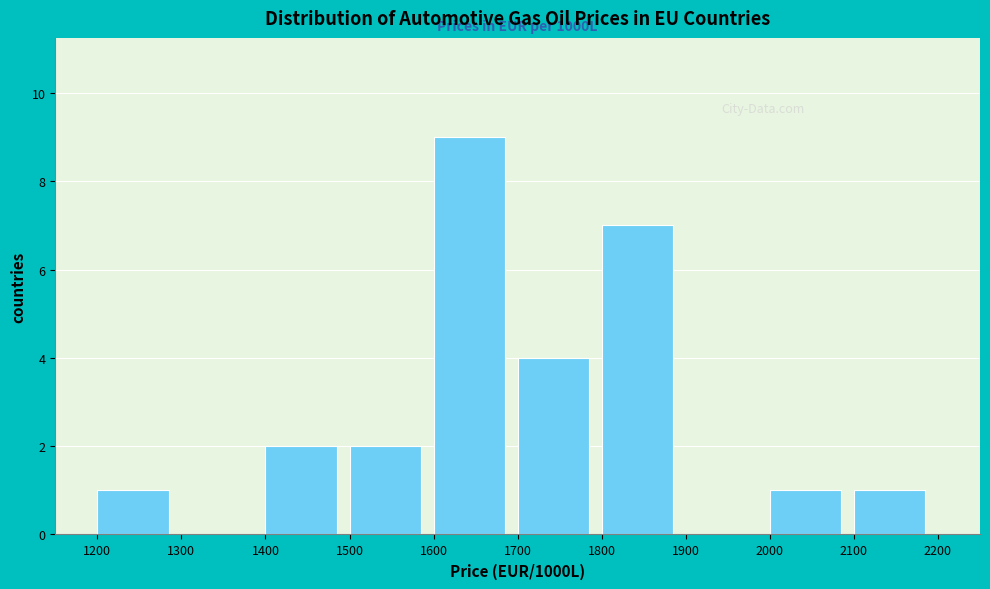

Which range on the x-axis has the tallest bar?

1600 to 1700